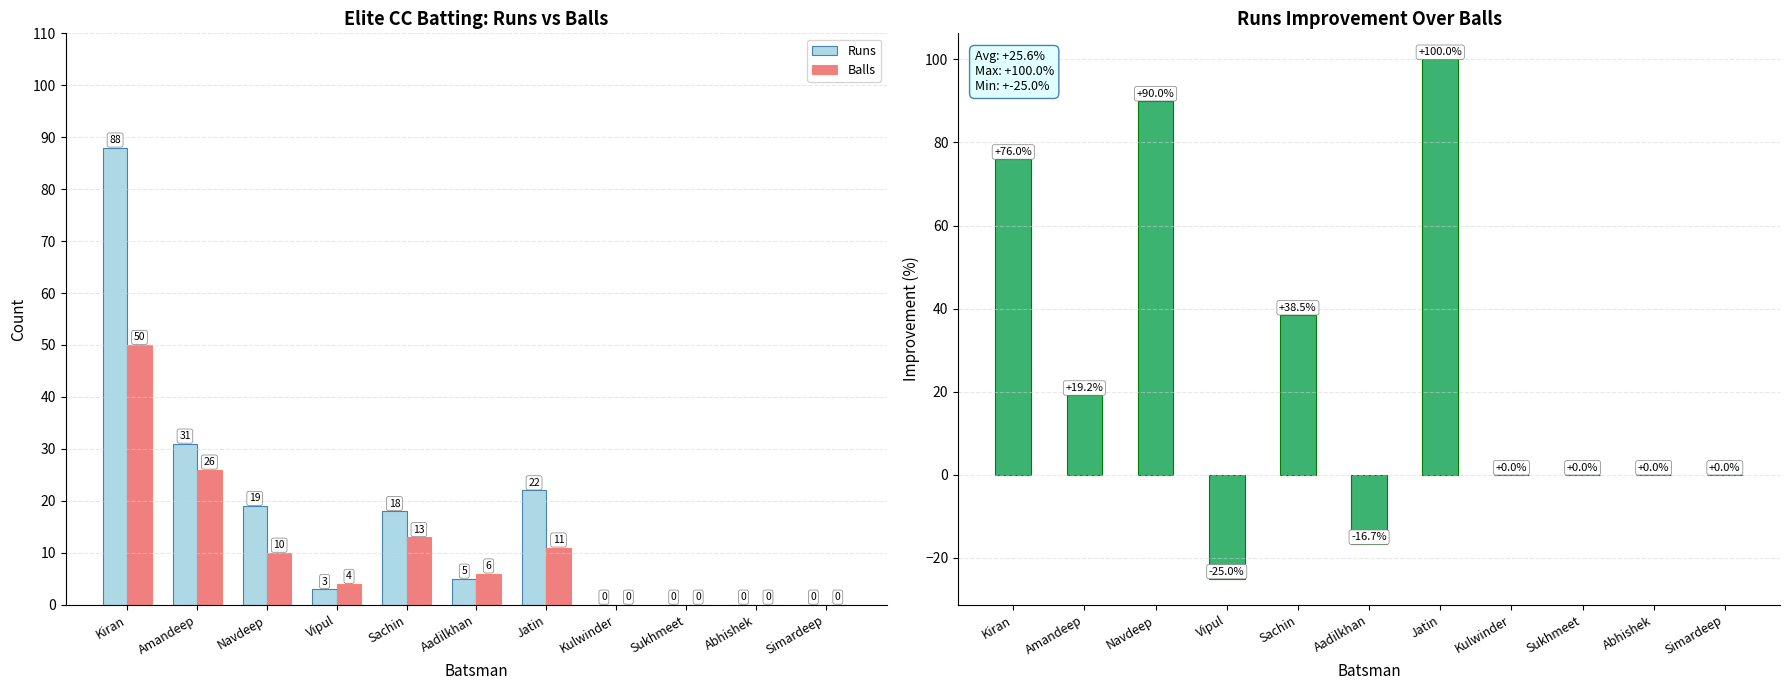

At which label does Runs reach its peak?

Kiran